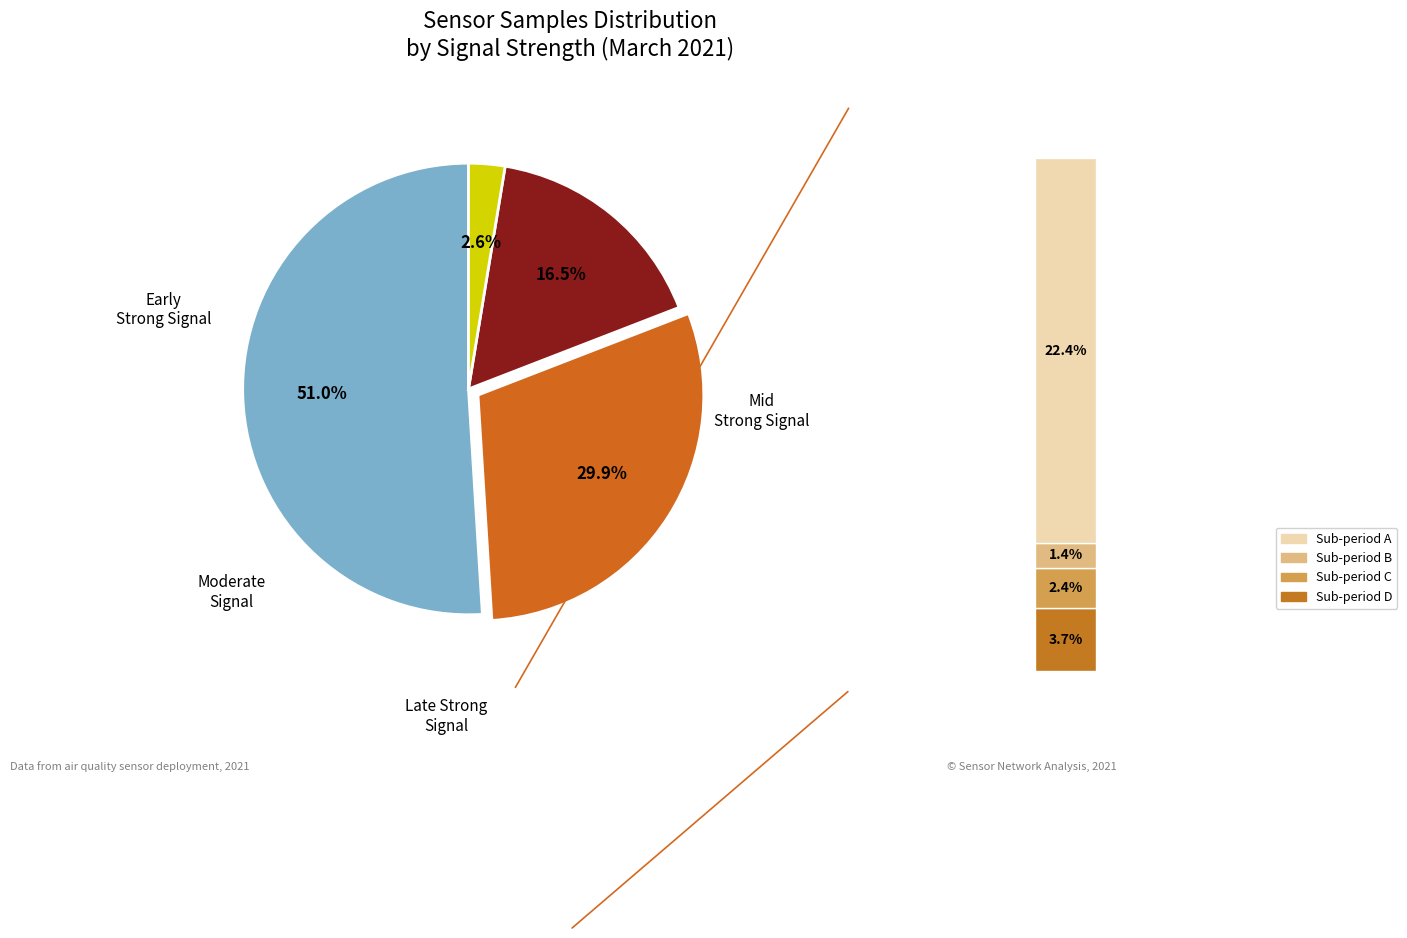

Do 21 and 32 together represent more than half of the pie?

No